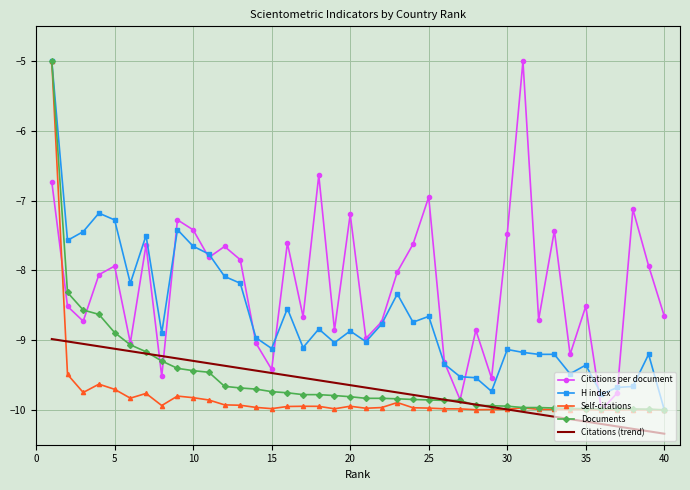

What is the maximum value for Citations per document?

-5.0